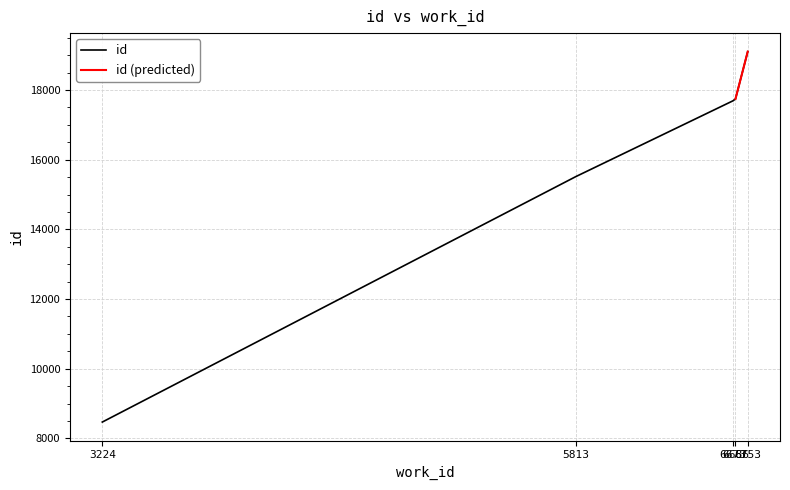

What is the lowest value of the id series?

8468